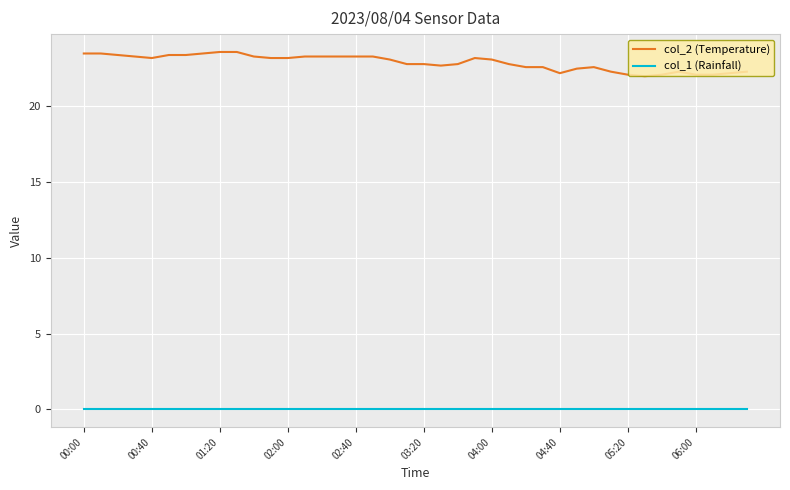

What is the minimum value for col_2 (Temperature)?

22.0